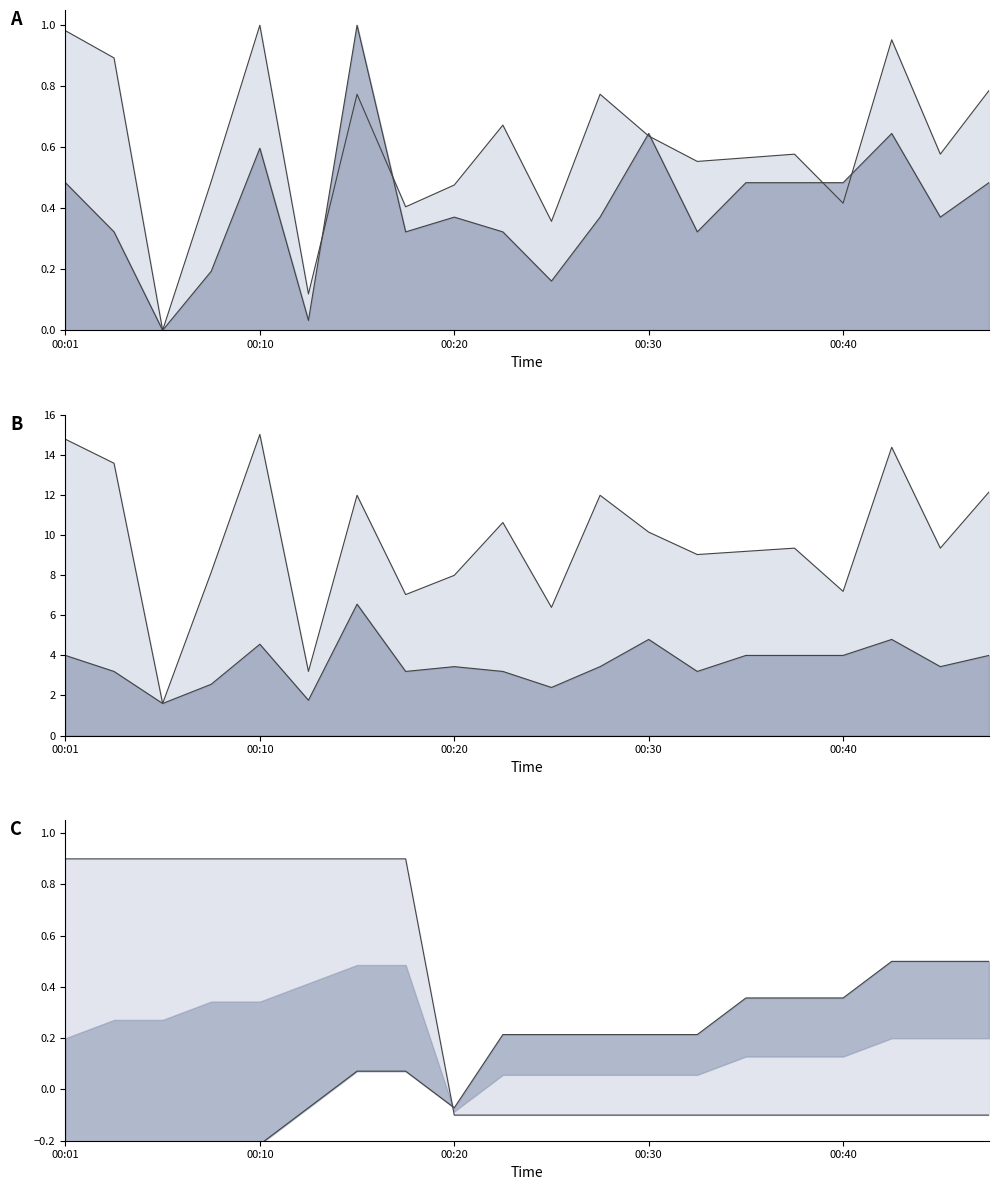

At which category does SDS_P1 reach its first local valley?

00:06